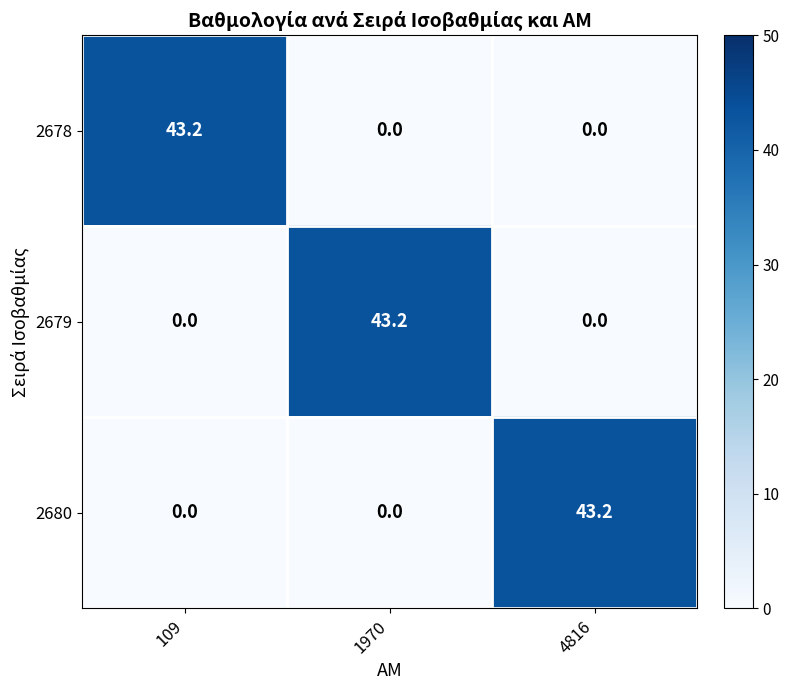

What is the difference between the maximum and minimum values in the 2679 series?

43.2